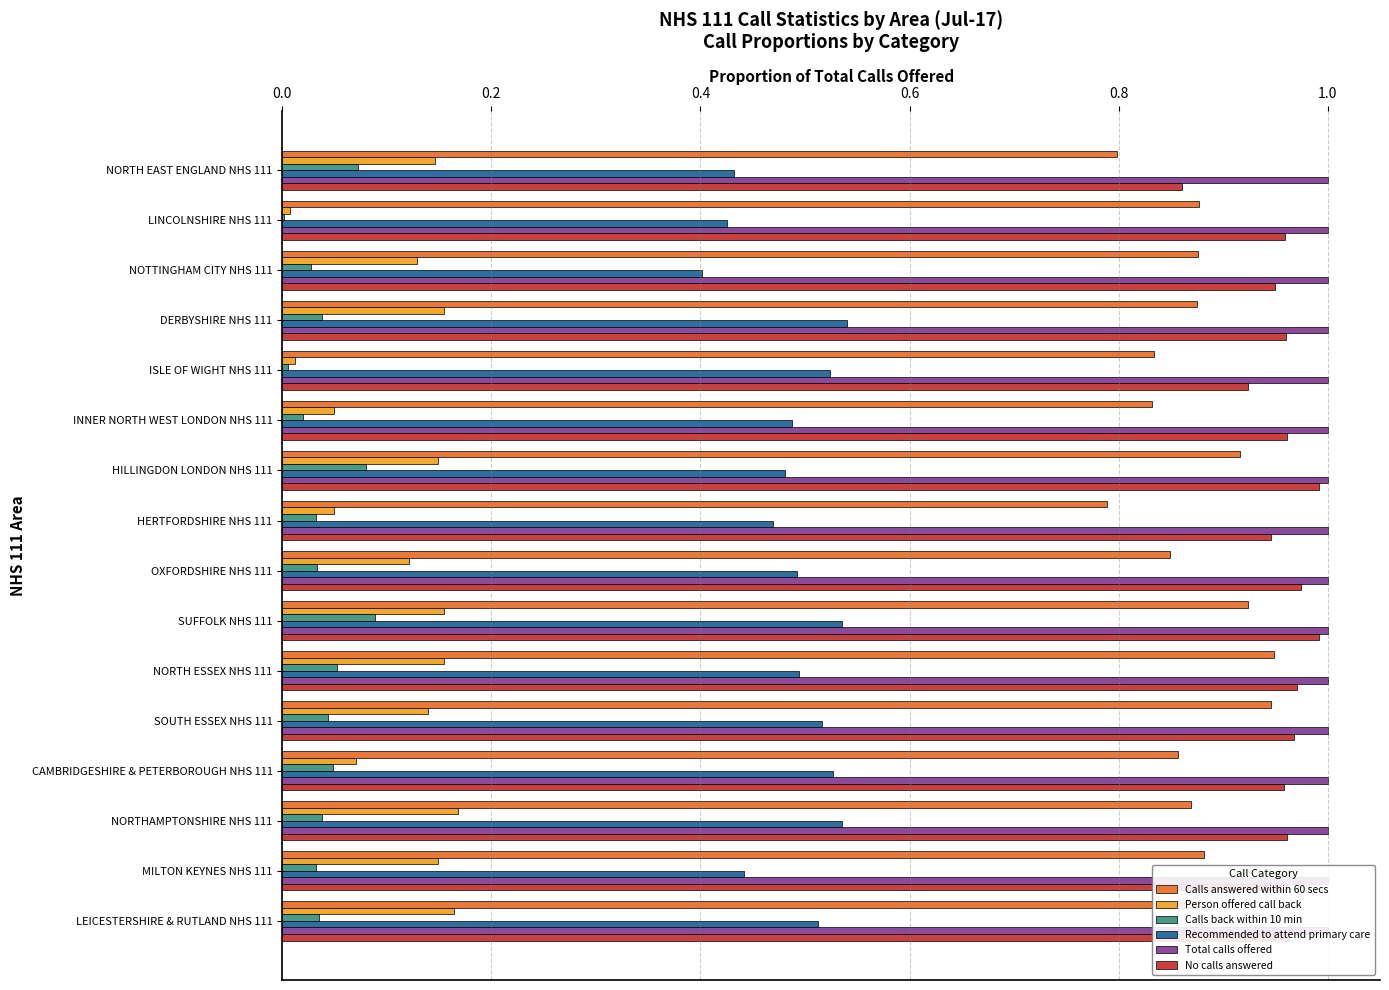

The Total calls offered series shows 0.2 at 0.2. True or false?

False